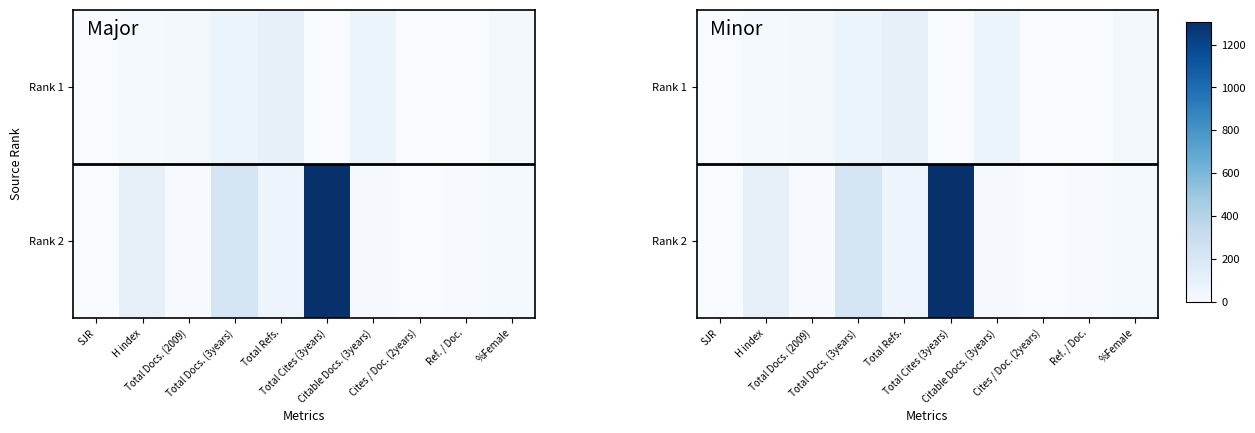

How many values in the Rank 2 series are below 17?

5